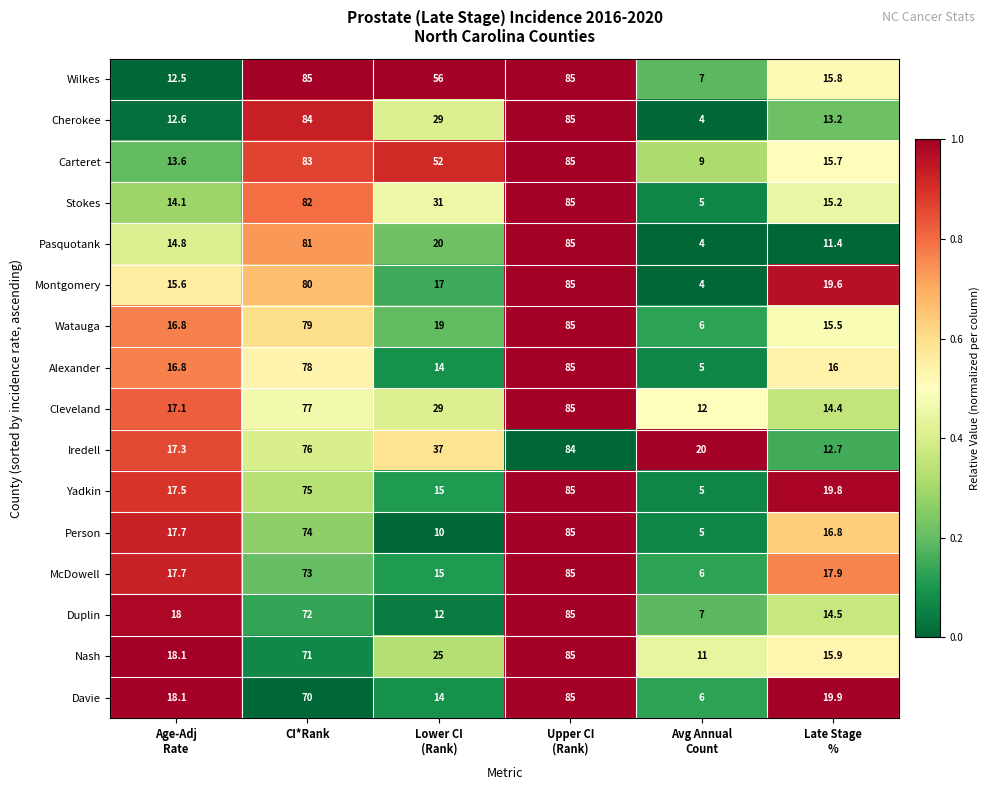

The Stokes series shows 82.0 at CI*Rank. True or false?

True